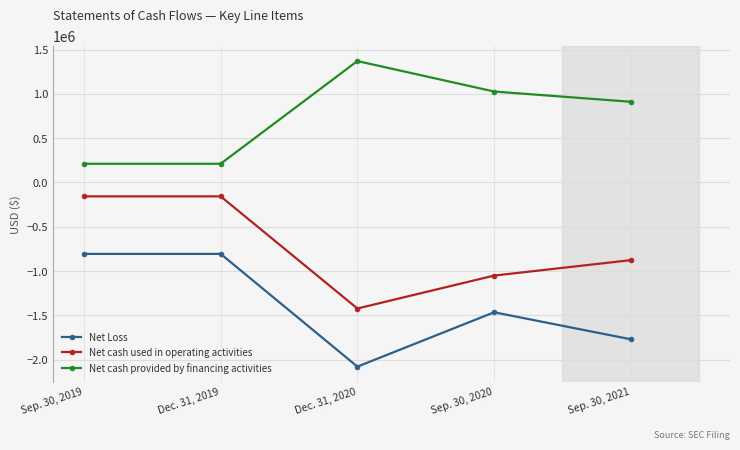

List the series in order of their peak value, highest first.

Net cash provided by financing activities, Net cash used in operating activities, Net Loss